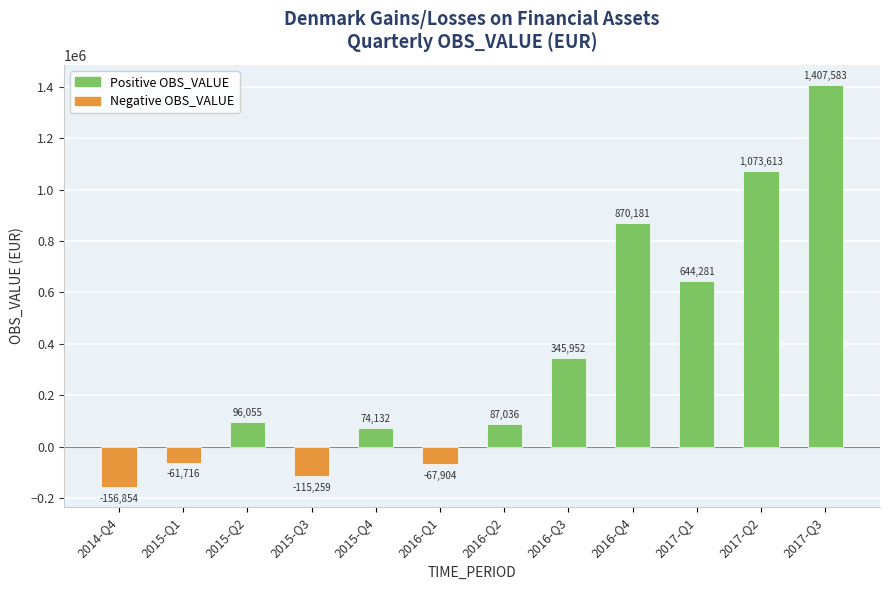

Reading right to left, list all the values displayed in this chart.

2017-Q3=1407583	2017-Q2=1073613	2017-Q1=644281	2016-Q4=870181	2016-Q3=345952	2016-Q2=87036	2016-Q1=-67904	2015-Q4=74132	2015-Q3=-115259	2015-Q2=96055	2015-Q1=-61716	2014-Q4=-156854